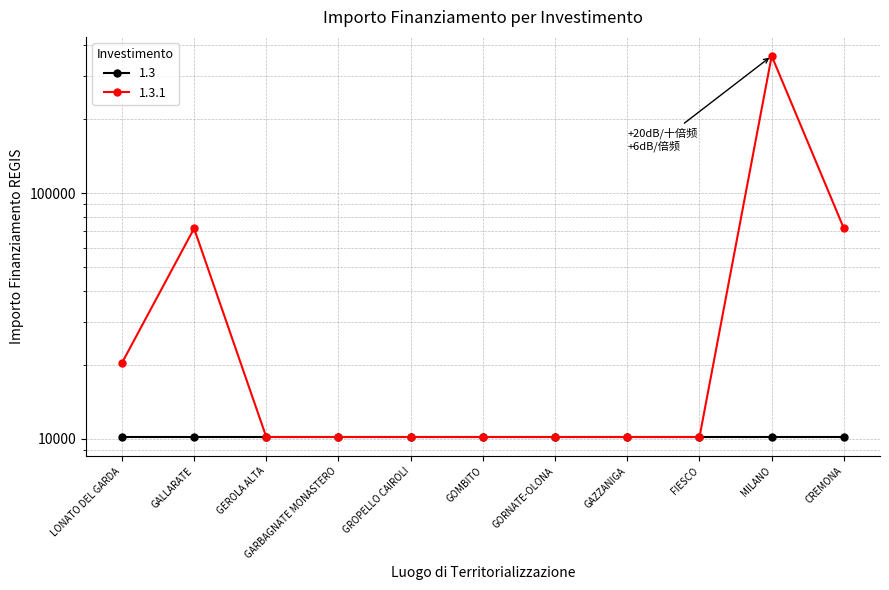

What is the label of the 7th point from the left?

GORNATE-OLONA